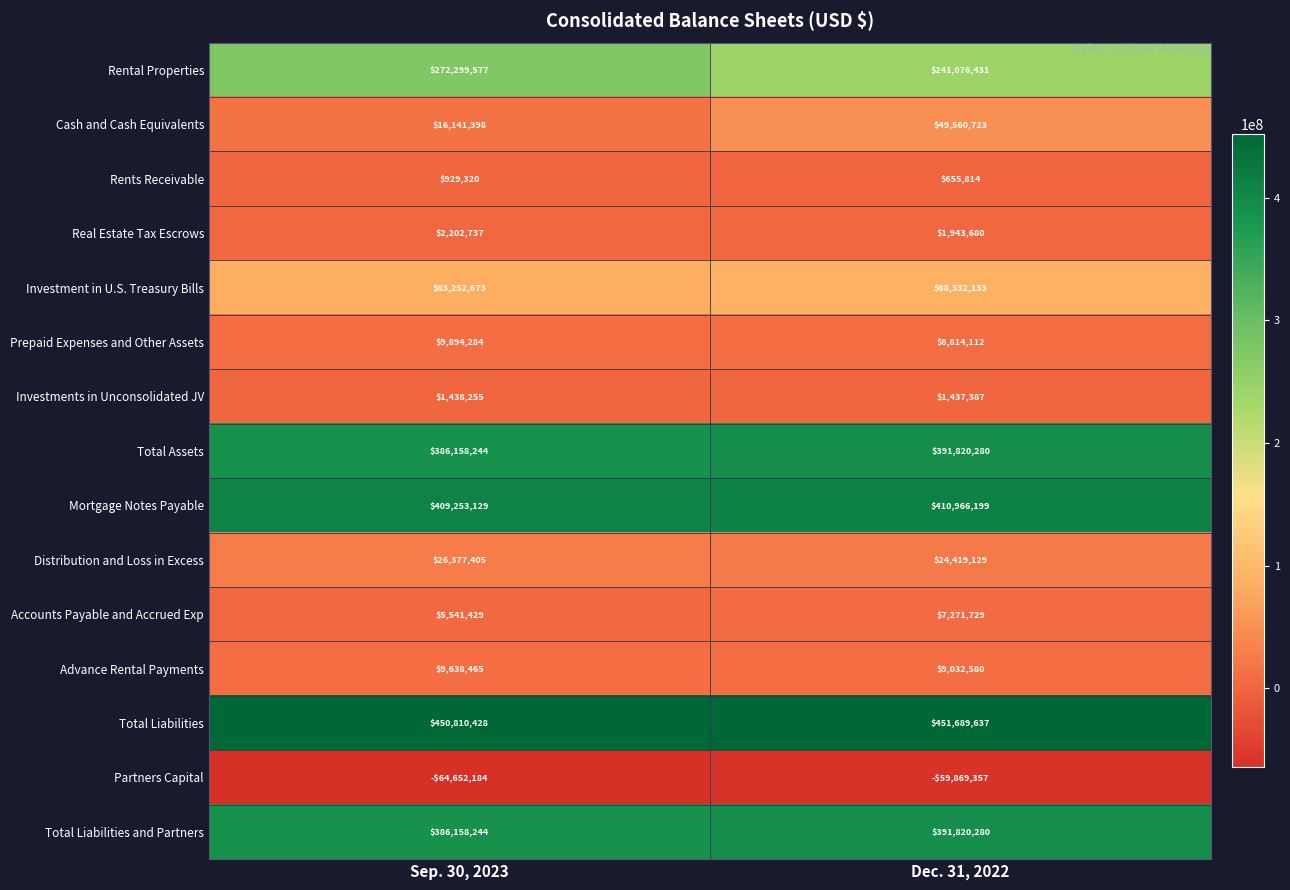

How many distinct data groups are displayed?

15